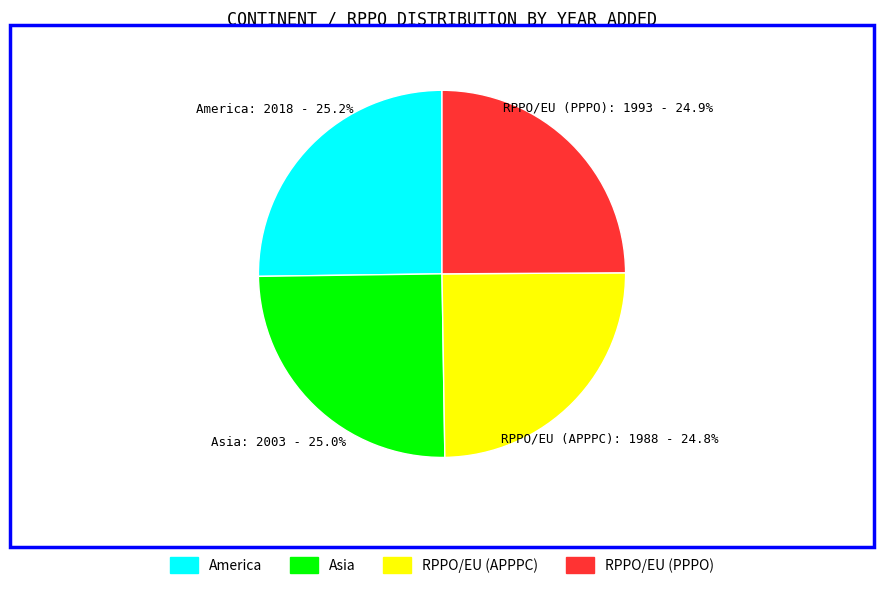

What portion of the pie excludes RPPO/EU (APPPC)?

75.2%